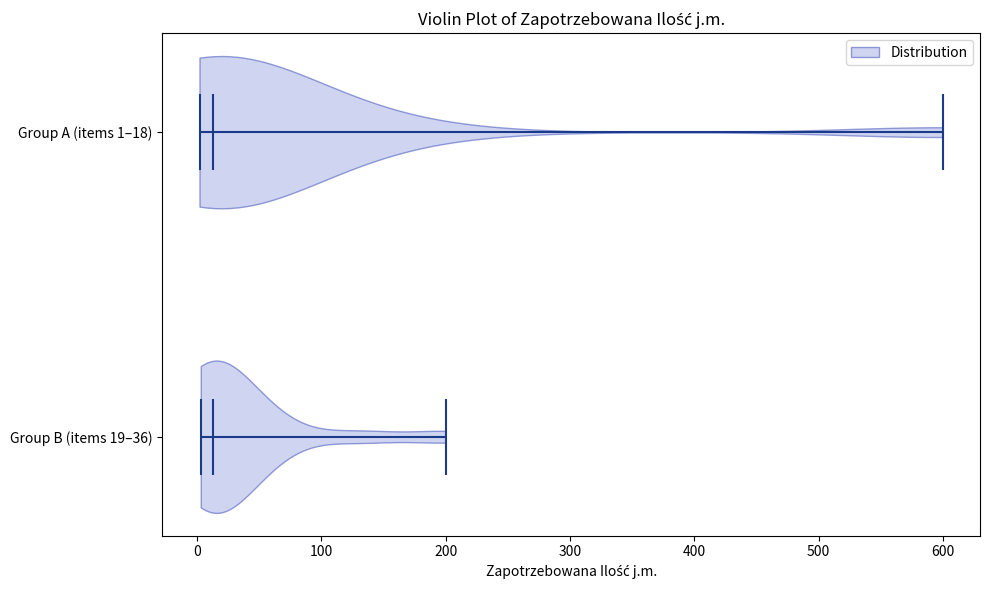

Reading bottom to top, read every violin against the x-axis: where its median line is, and the lowest and highest points it reaches. The values are not printed on the chart, so give them approximately, as read against the axis.

Group B (items 19–36): median line 10, lowest point 0, highest point 200
Group A (items 1–18): median line 10, lowest point 0, highest point 600